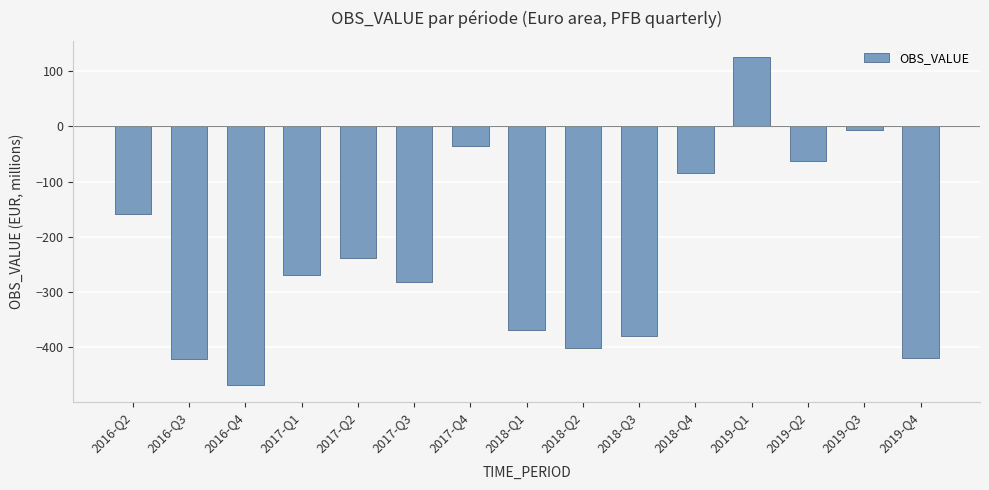

What is the value of the 12th bar from the left?

125.1